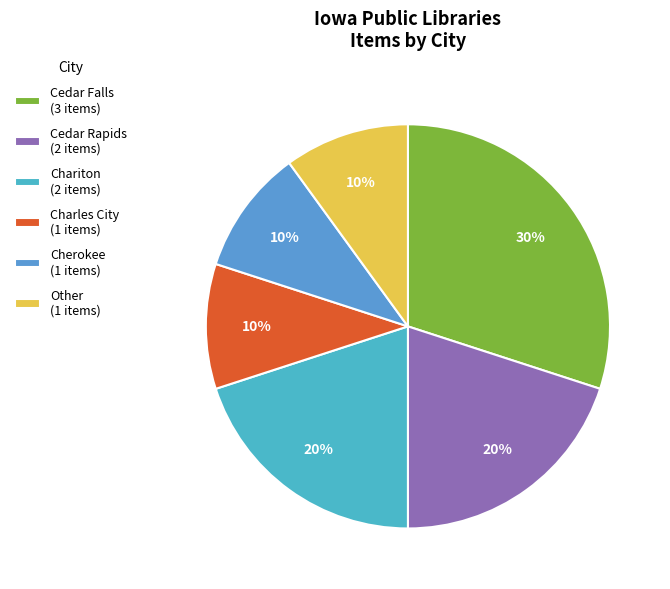

Does any single category account for the majority?

No